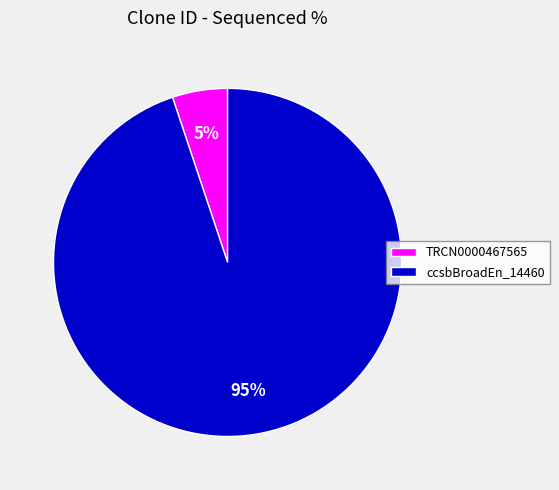

Which category has the smallest portion of the pie?

TRCN0000467565